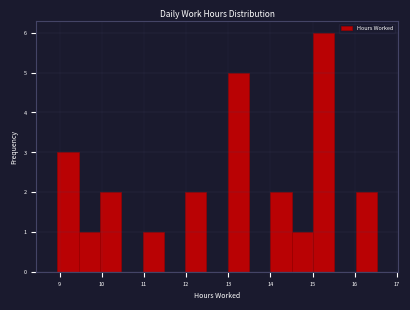

Reading left to right, list every bar in this chart as the range it spans on the x-axis followed by its height. Neither the bar edges nor the heights are printed on the chart, so give them approximately, as read against the axes.

9.0 to 9.5: 3
9.5 to 10.0: 1
10.0 to 10.5: 2
10.5 to 11.0: 0
11.0 to 11.5: 1
11.5 to 12.0: 0
12.0 to 12.5: 2
12.5 to 13.0: 0
13.0 to 13.5: 5
13.5 to 14.0: 0
14.0 to 14.5: 2
14.5 to 15.0: 1
15.0 to 15.5: 6
15.5 to 16.0: 0
16.0 to 16.5: 2